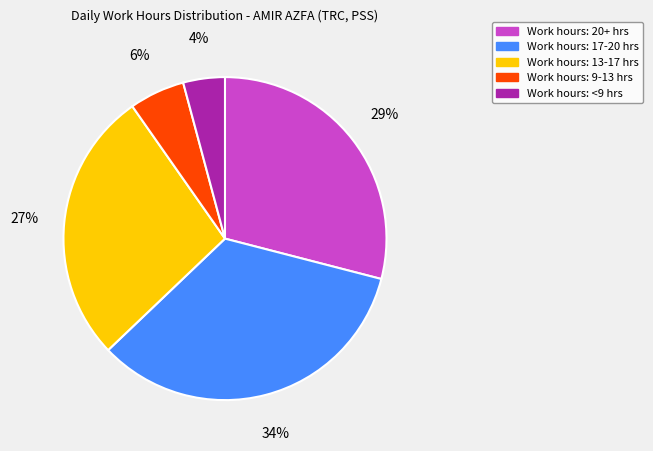

Does any single category account for the majority?

No